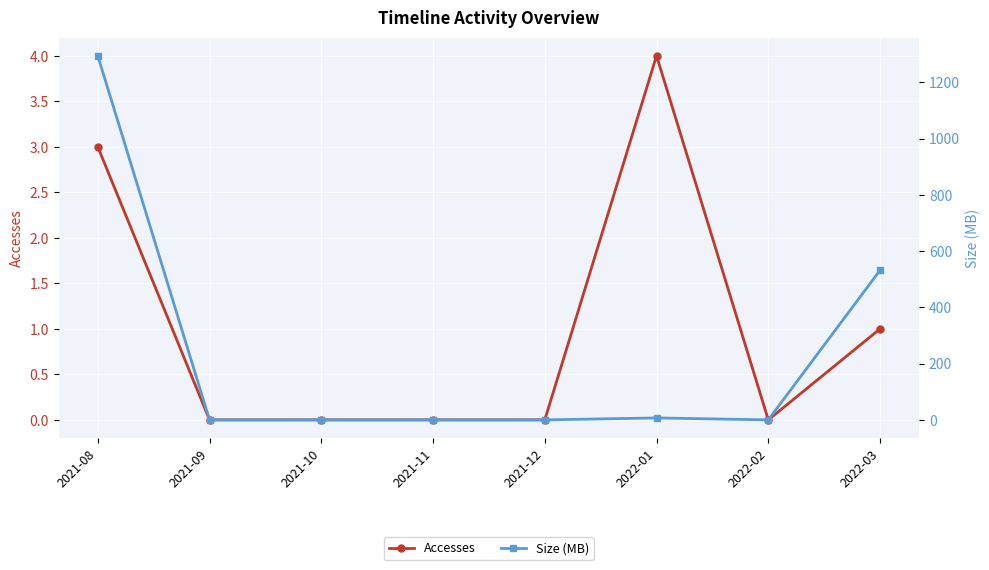

True or false: Accesses has a value of 0.0 at 2021-12.

True